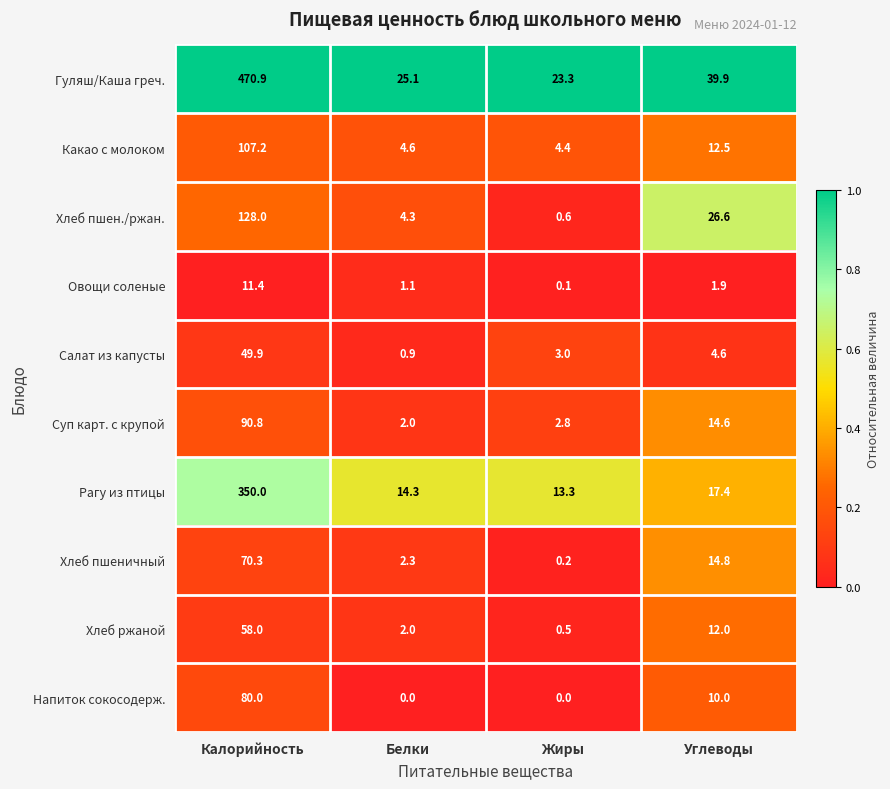

What is the difference between the second highest and second lowest values in the Гуляш/Каша греч. series?

14.8